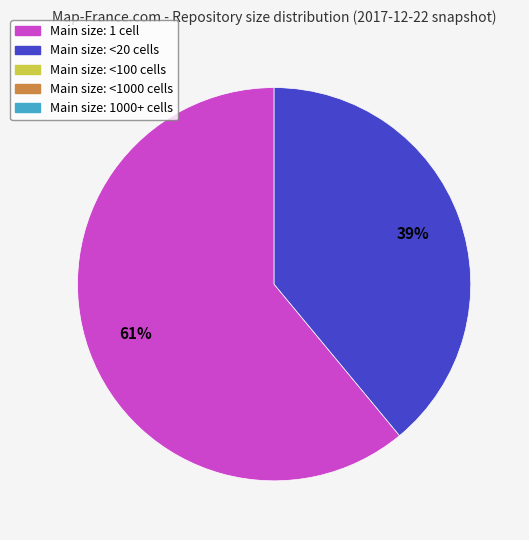

To the nearest percent, what is the difference between the largest and smallest slice percentages?

22%